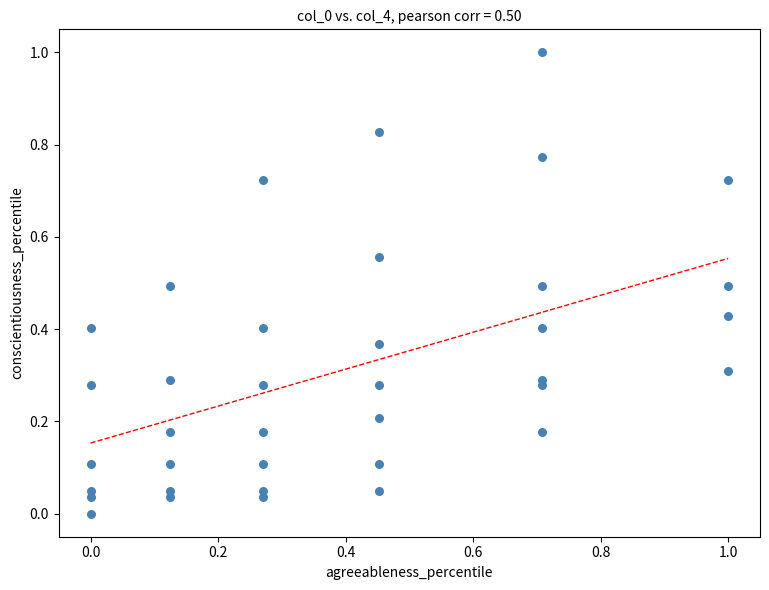

What is the range of Y values (max minus min)?

1.0